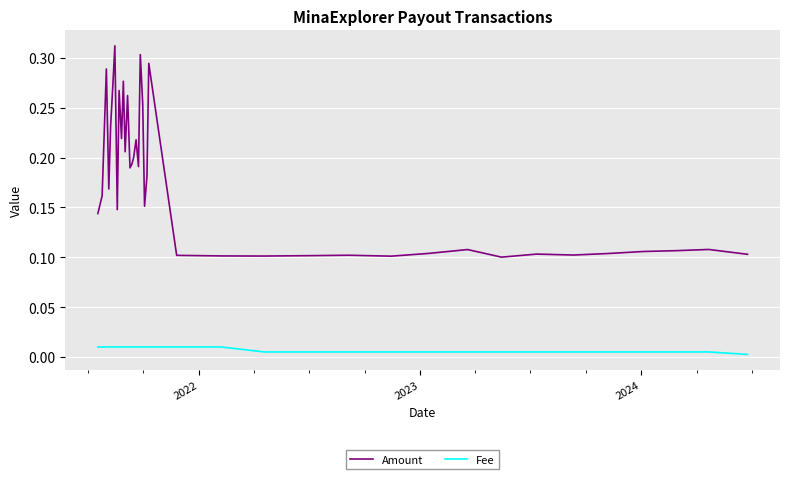

True or false: Fee and Amount intersect in this chart.

False